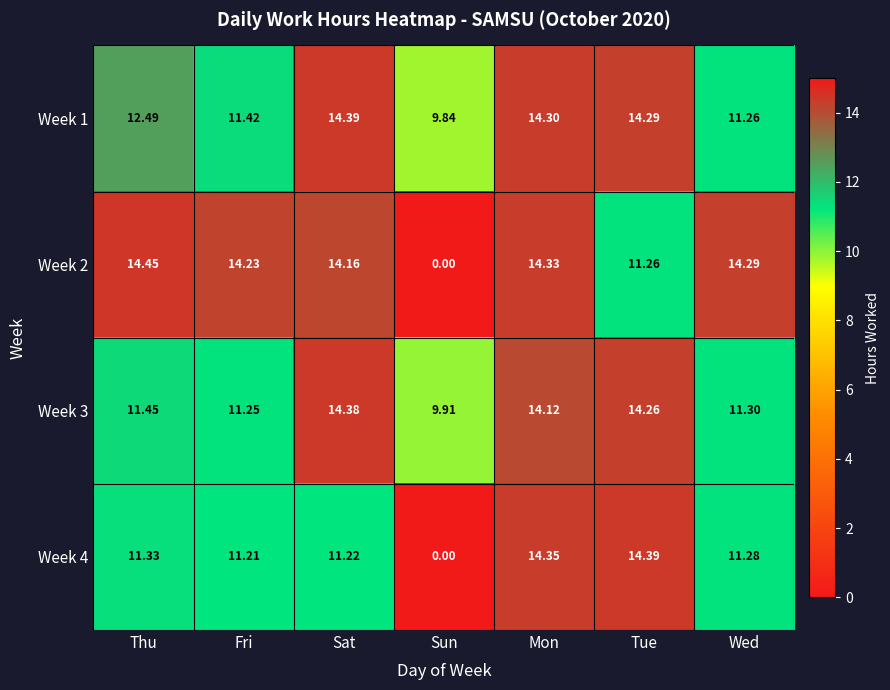

At which category is the sum across all series the highest?

Mon